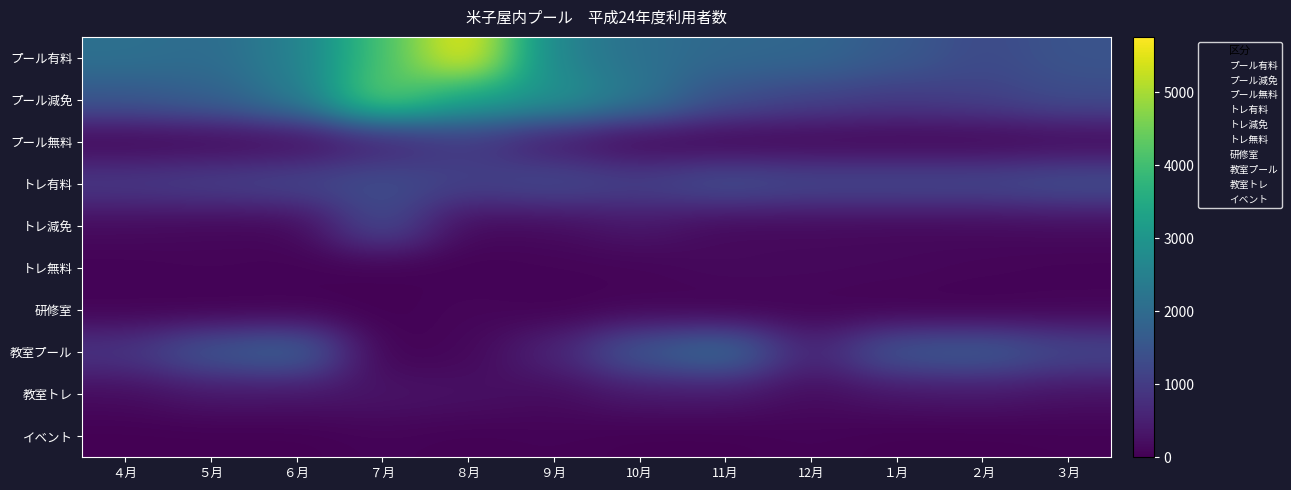

What is the total value across all series at 12月?

5450